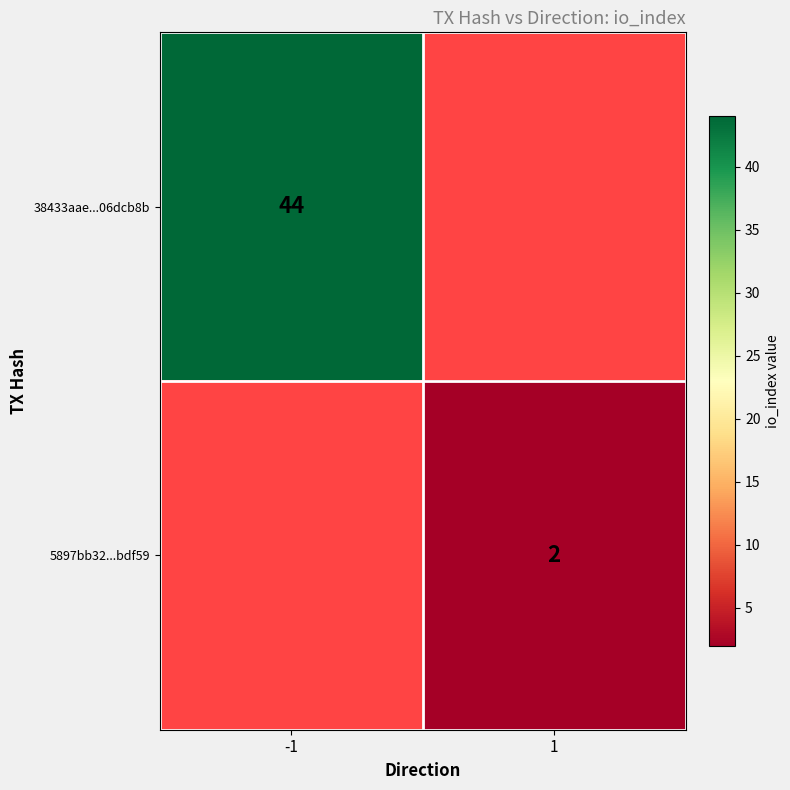

Is it true that 5897bb32...bdf59 equals 2 at 1?

True